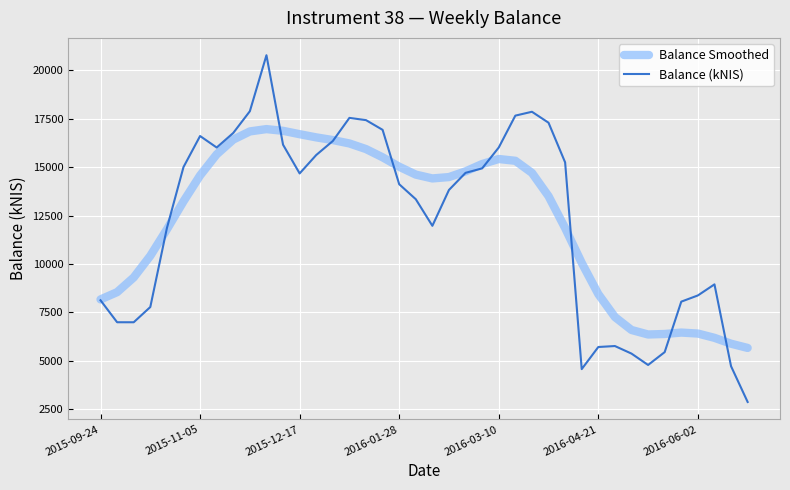

What is the maximum value for Balance Smoothed?

16969.2